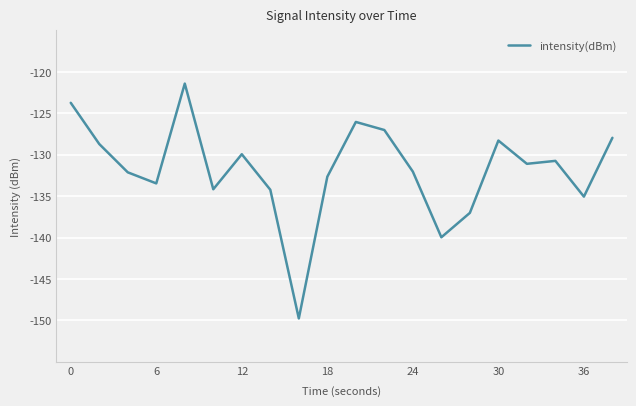

What is the difference between the maximum and minimum values?

28.3